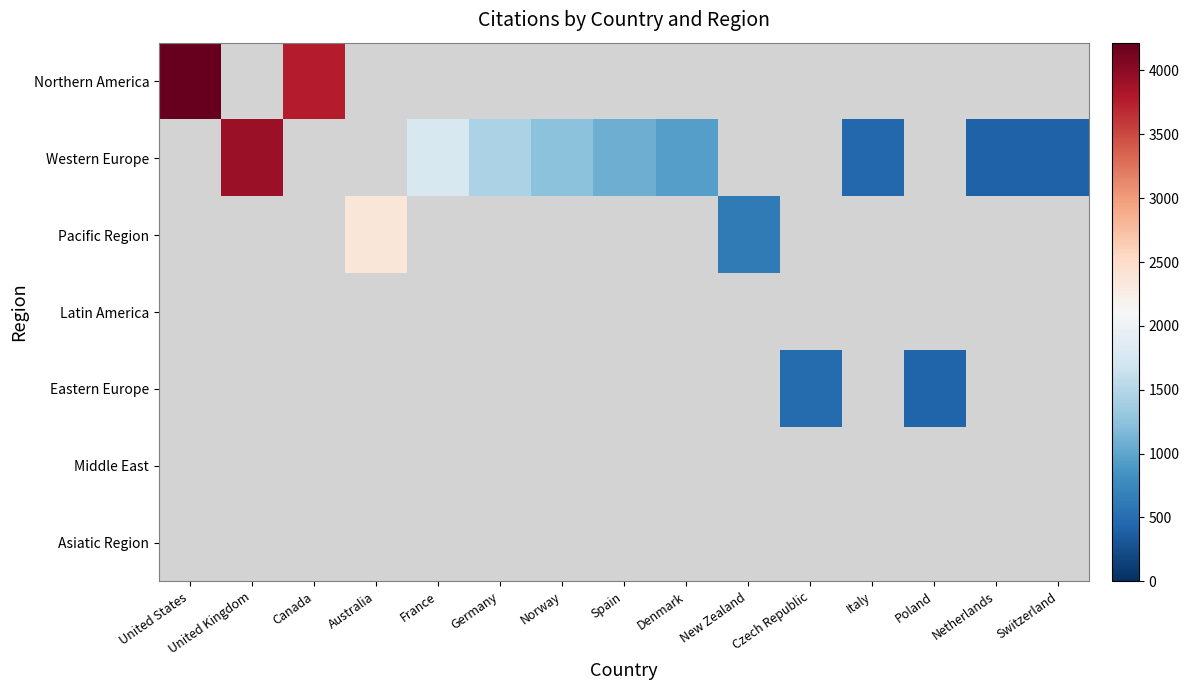

What is the smallest value displayed?

397.0